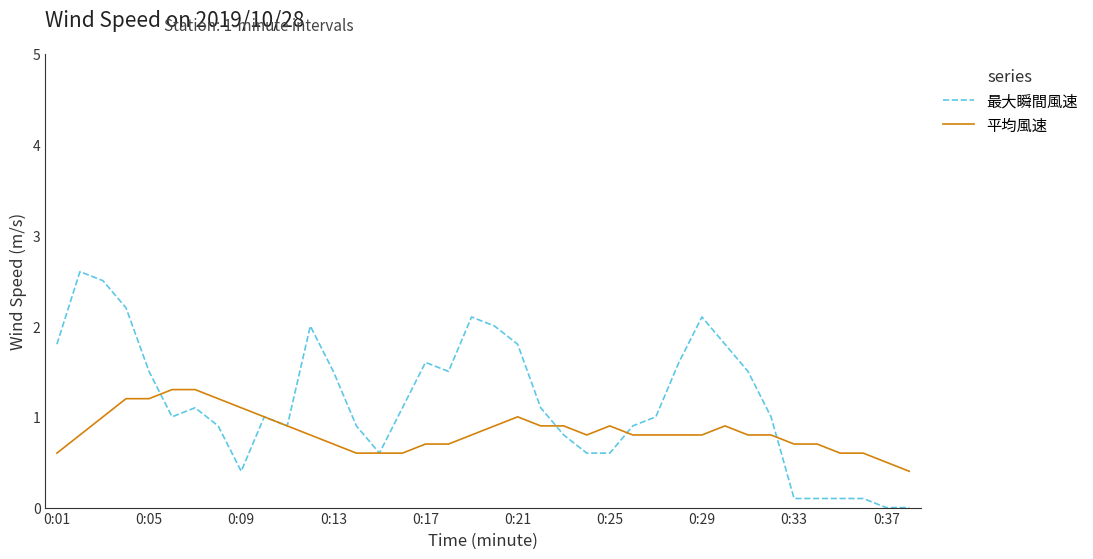

Which series has the widest spread of values?

最大瞬間風速